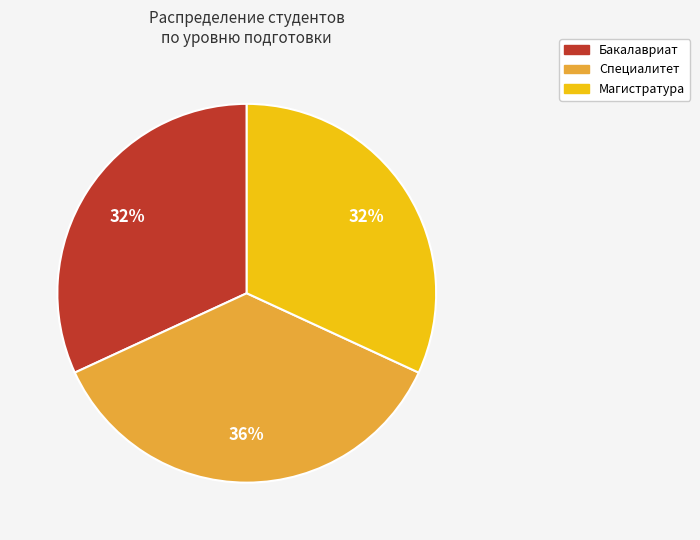

Do Специалитет and Бакалавриат together represent more than half of the pie?

Yes